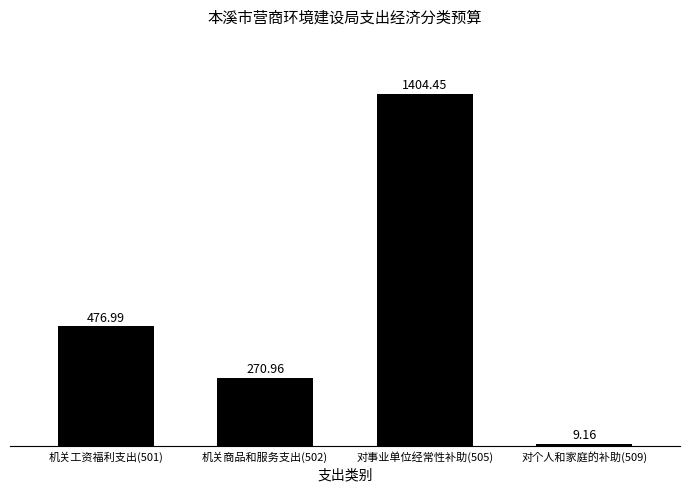

What is the change in value from 机关工资福利支出(501) to 机关商品和服务支出(502)?

-206.0